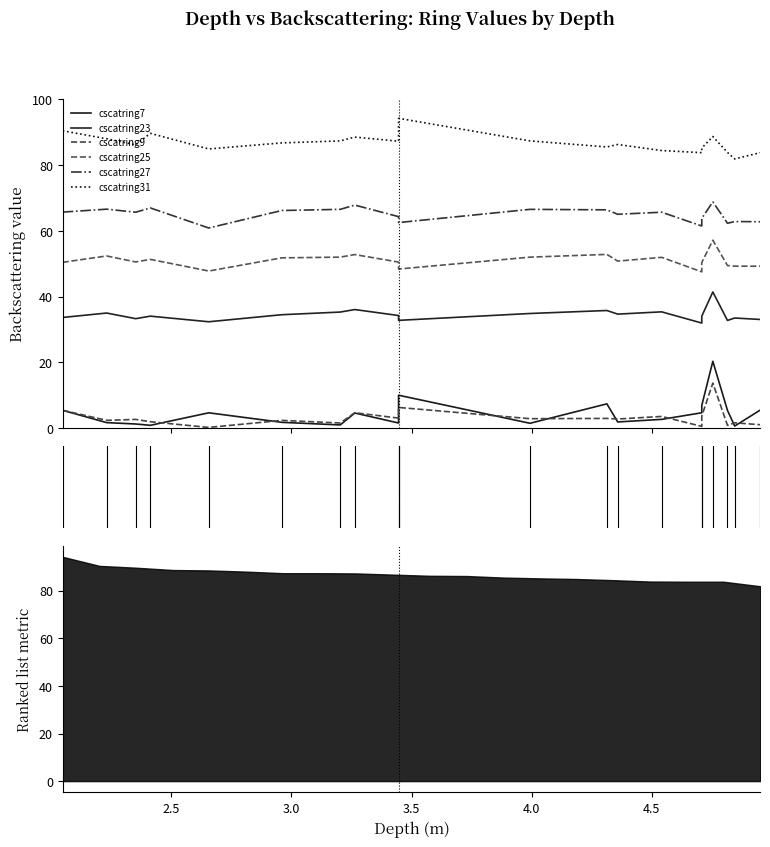

Which series has the largest total across all categories?

cscatring31